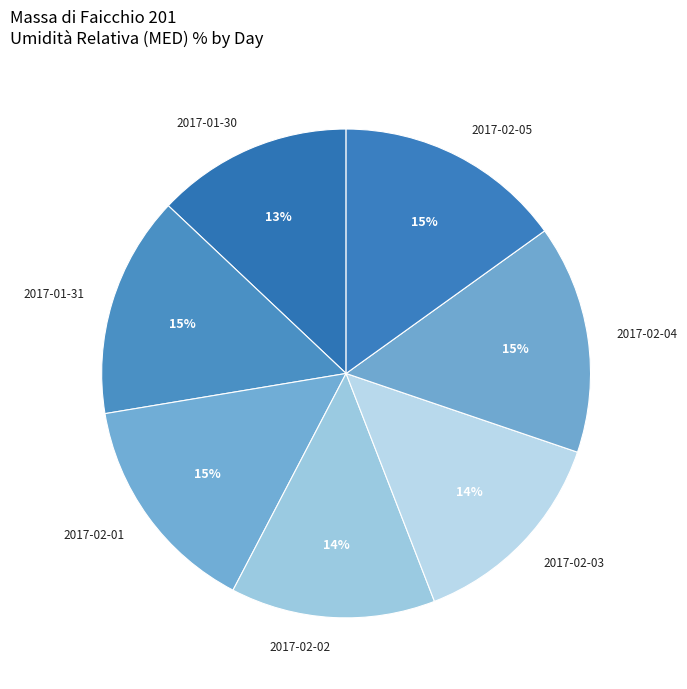

Which has a higher value, 2017-02-03 or 2017-01-30?

2017-02-03